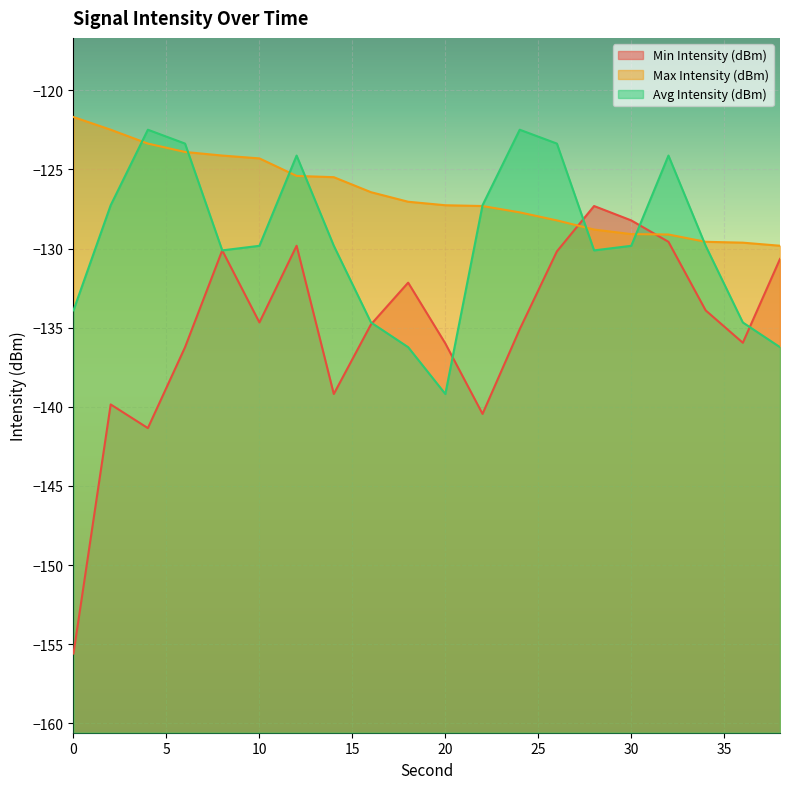

Which series has the largest total across all categories?

Max Intensity (dBm)